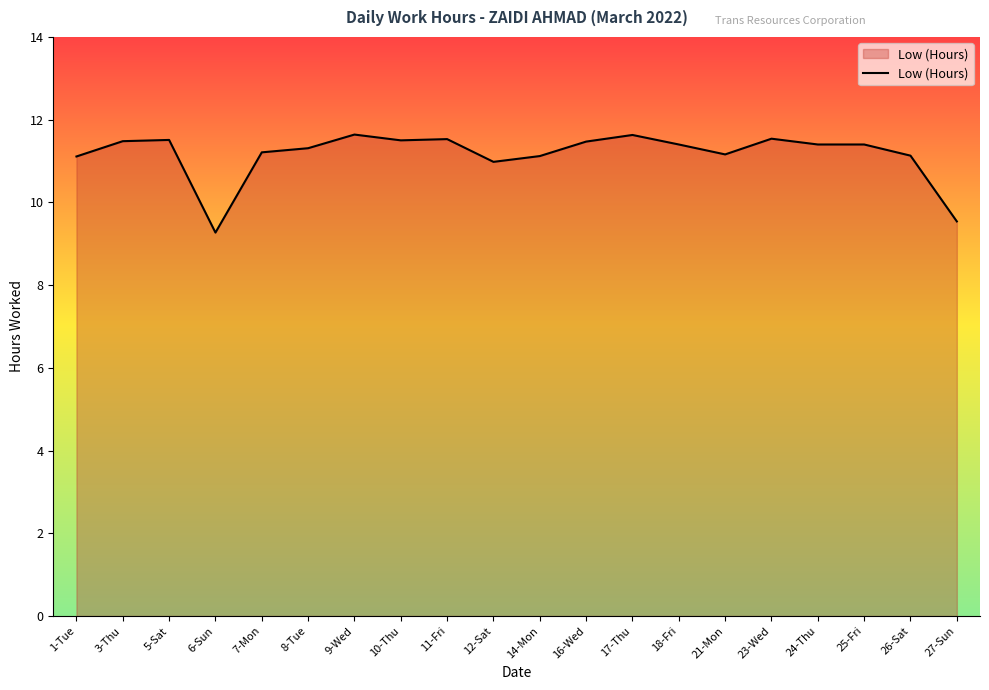

How many lines are shown in the chart?

1